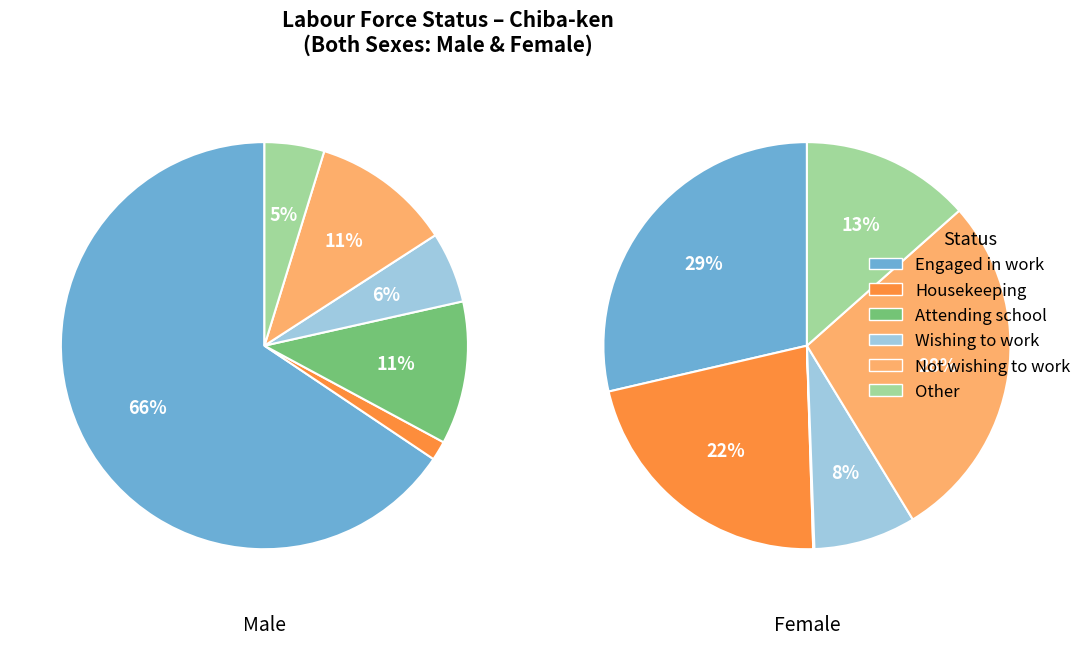

Count the number of slices in the pie.

6